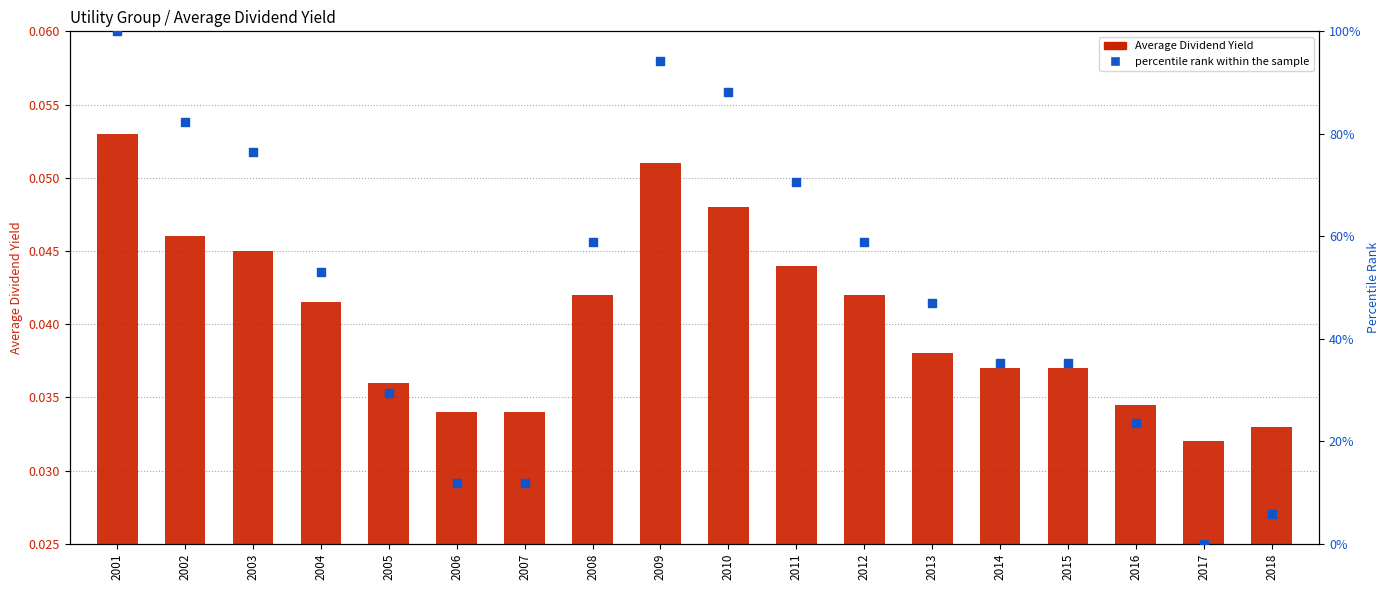

Which series reaches the maximum Y coordinate?

percentile rank within the sample